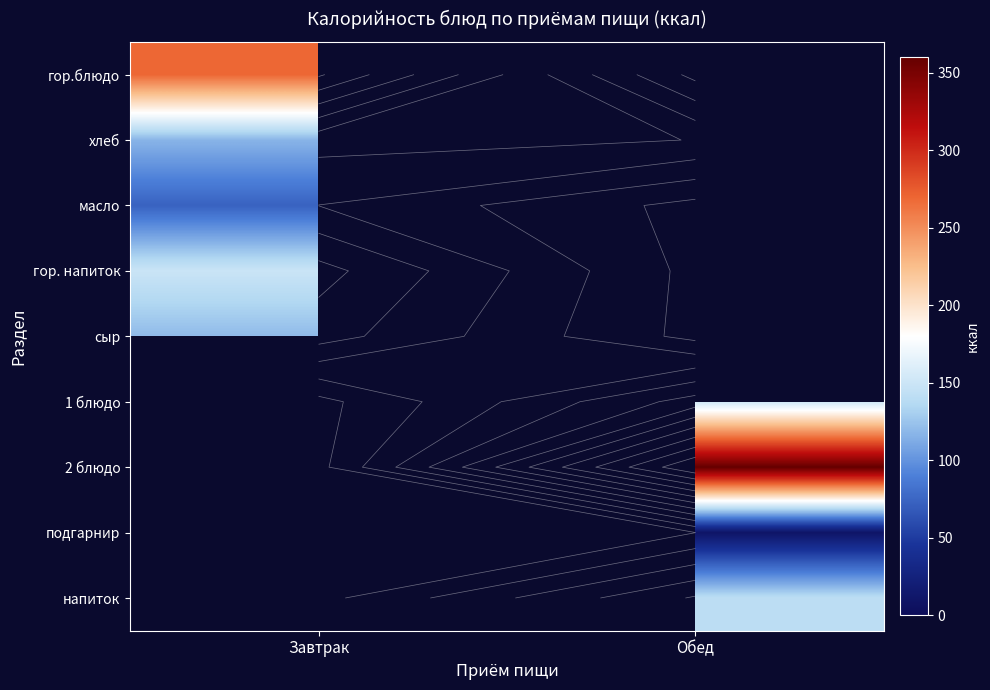

True or false: 2 блюдо has a value of 359.7 at Обед.

True